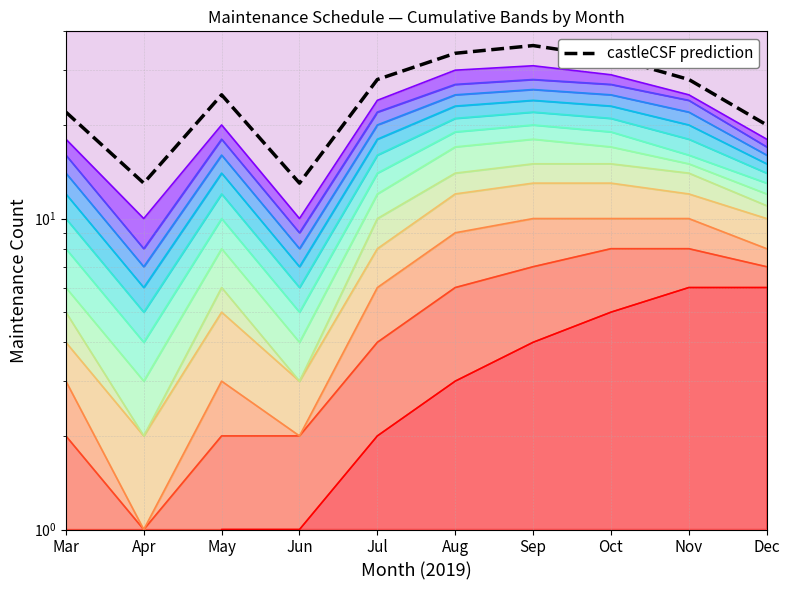

Reading left to right, transcribe all the data shown in this chart.

Mar=22	Apr=13	May=25	Jun=13	Jul=28	Aug=34	Sep=36	Oct=33	Nov=28	Dec=20